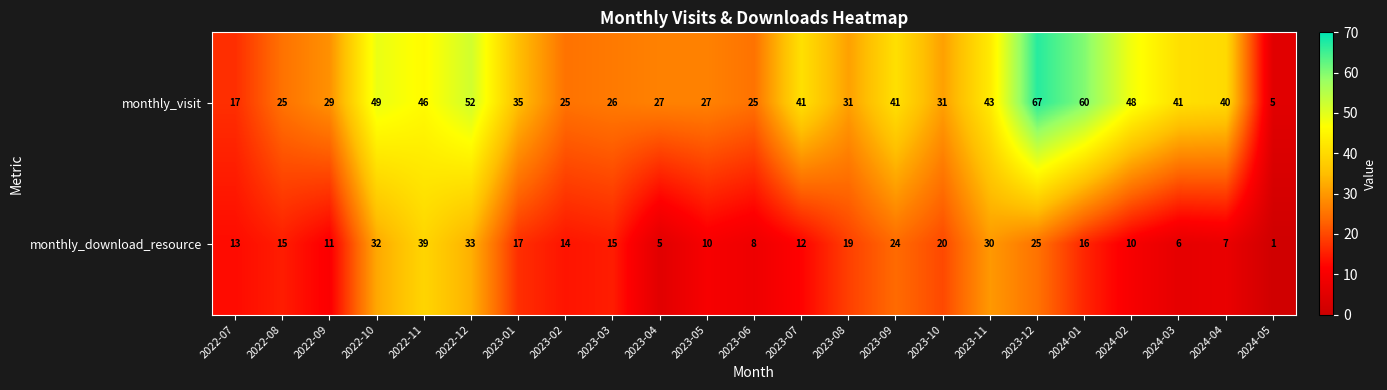

What is the difference between the monthly_download_resource values at 2022-12 and 2023-05?

23